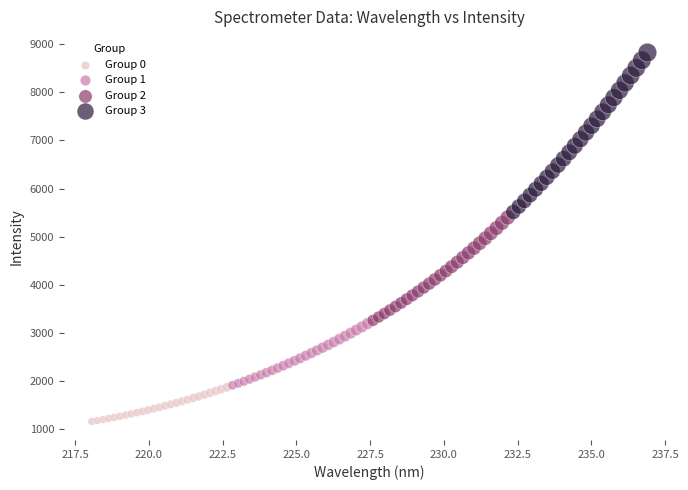

Which series reaches the maximum Y coordinate?

Group 3